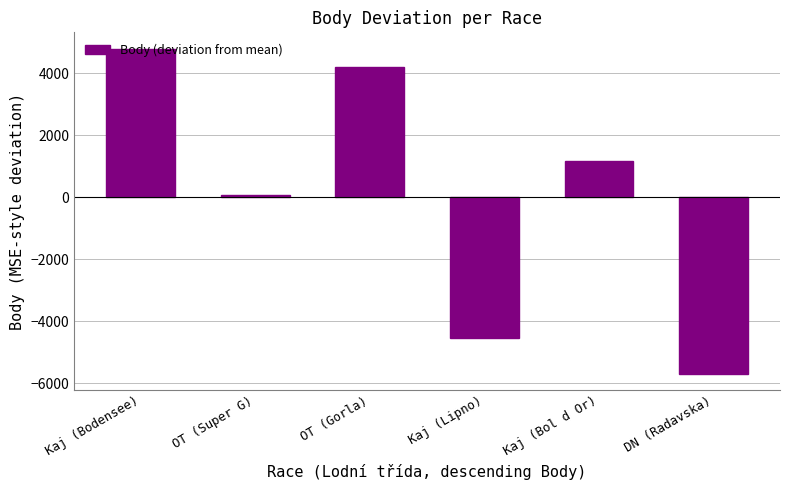

List the labels in order of value, largest first.

Kaj (Bodensee), OT (Gorla), Kaj (Bol d Or), OT (Super G), Kaj (Lipno), DN (Radavska)